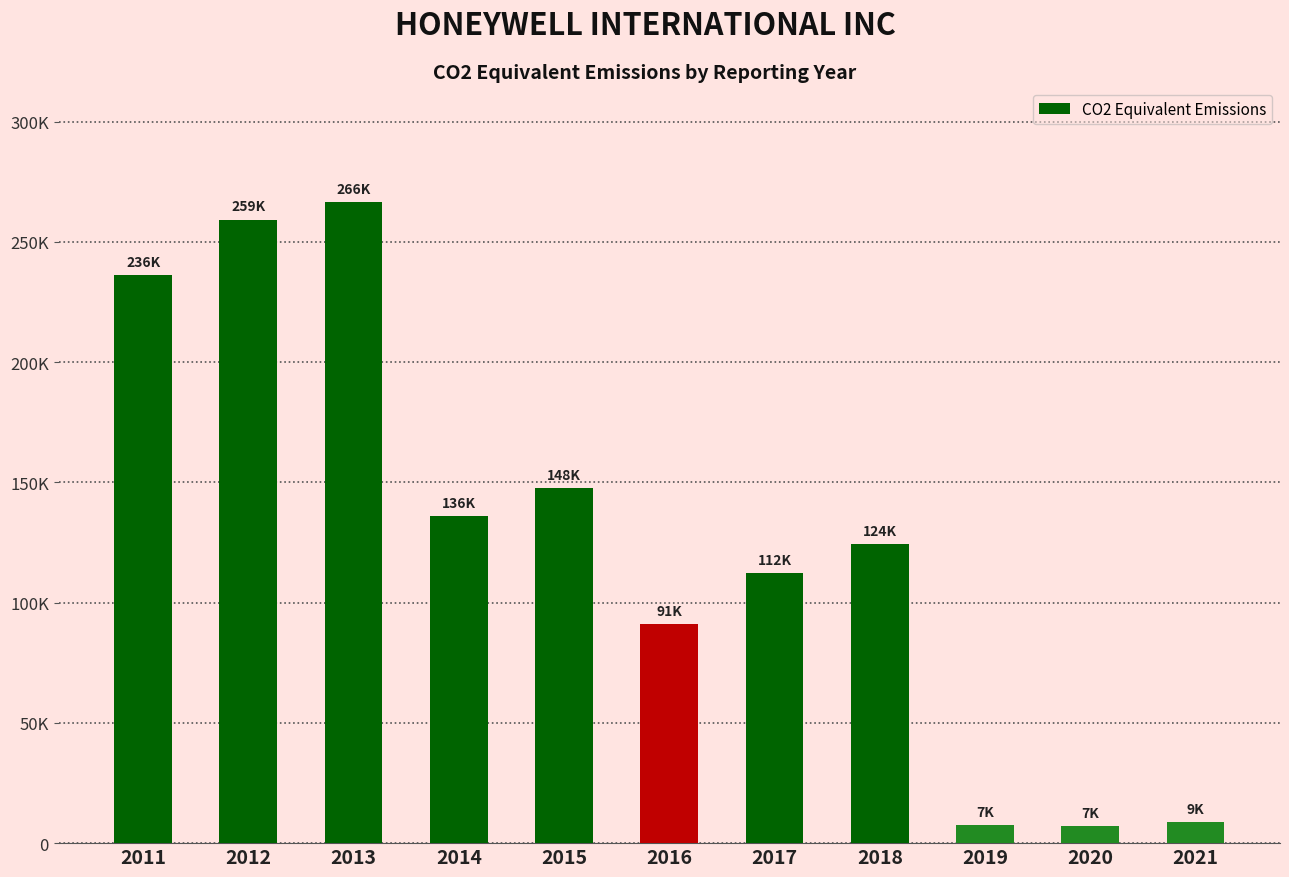

What is the sum of all values?

1397293.4